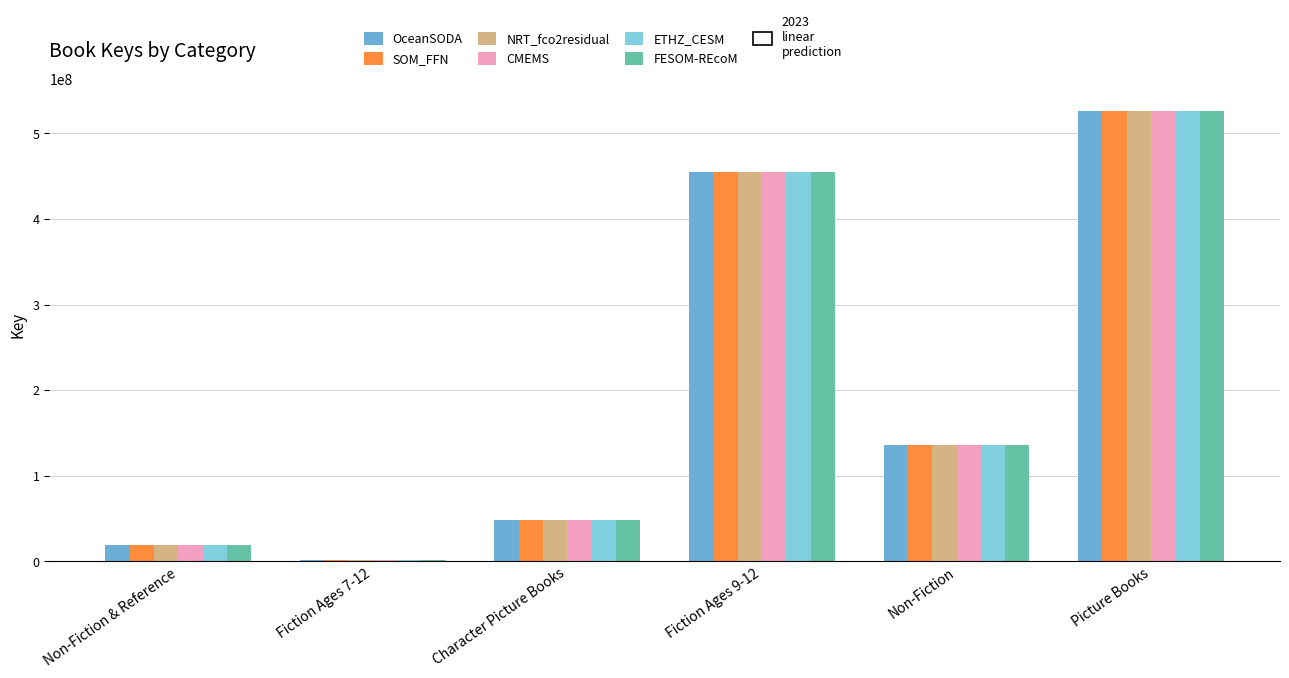

What is the difference between the maximum and minimum values in the CMEMS series?

524267615